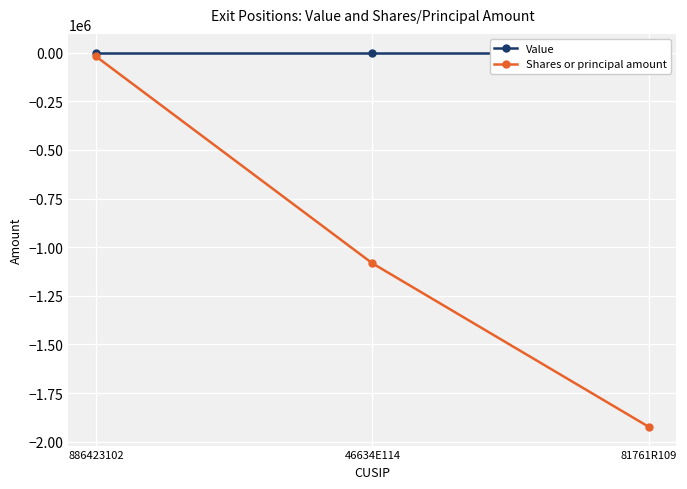

Is the value of Shares or principal amount at 81761R109 greater than the value of Value at 886423102?

No